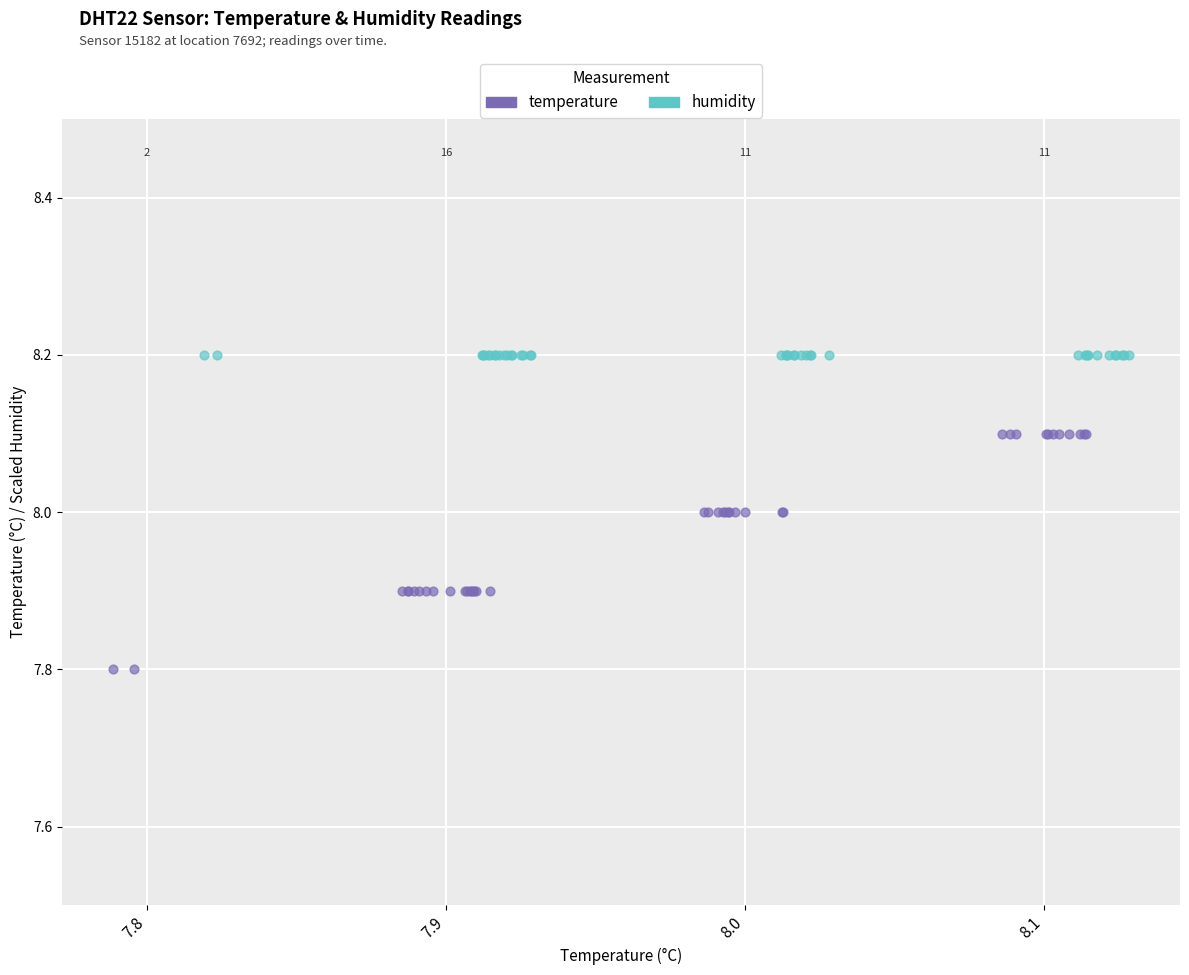

Which series contains the highest Y value?

humidity